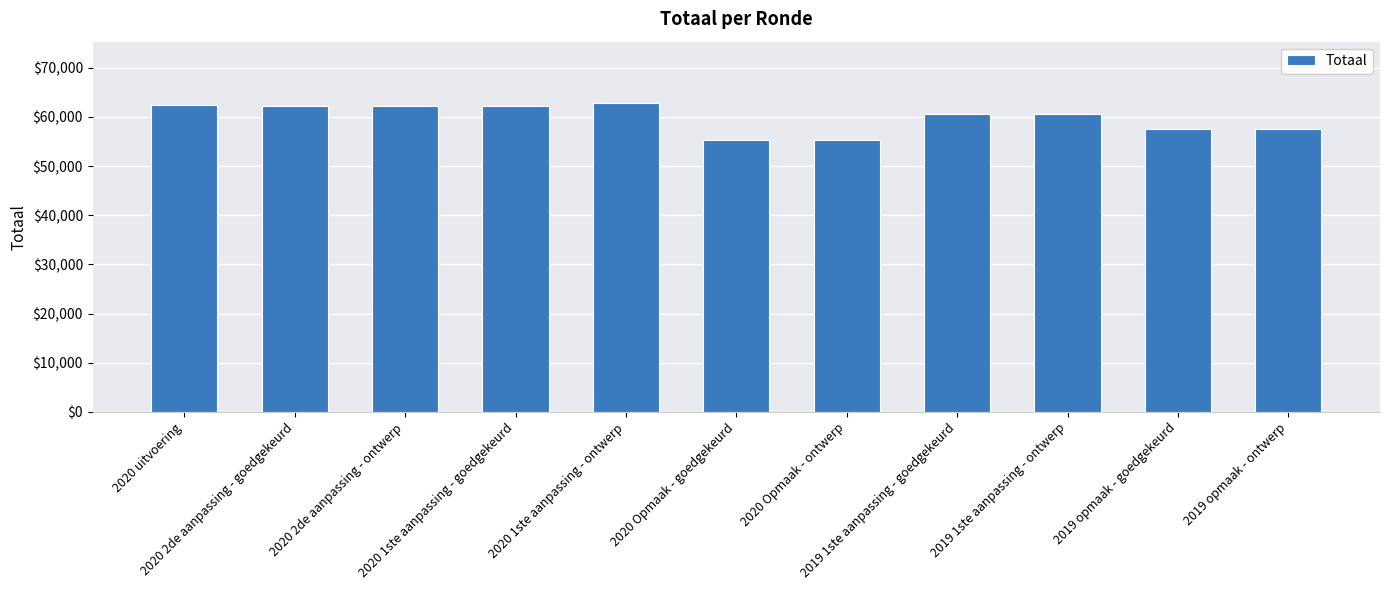

Where does the data first go above 60500?

2020 uitvoering